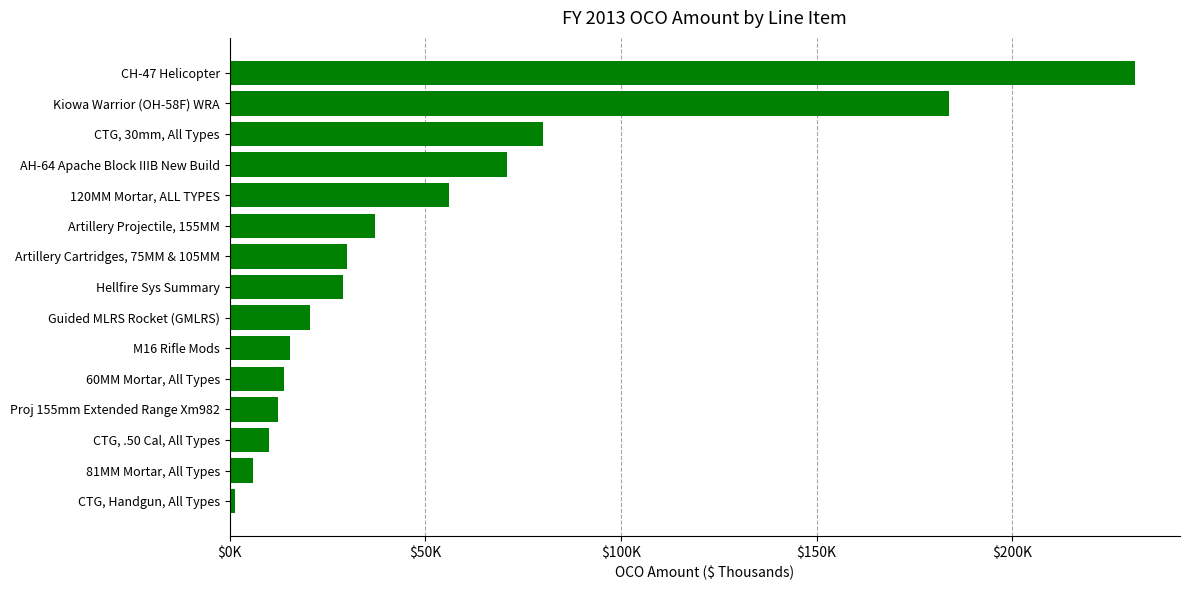

Which label corresponds to the smallest value in the chart?

CTG, Handgun, All Types